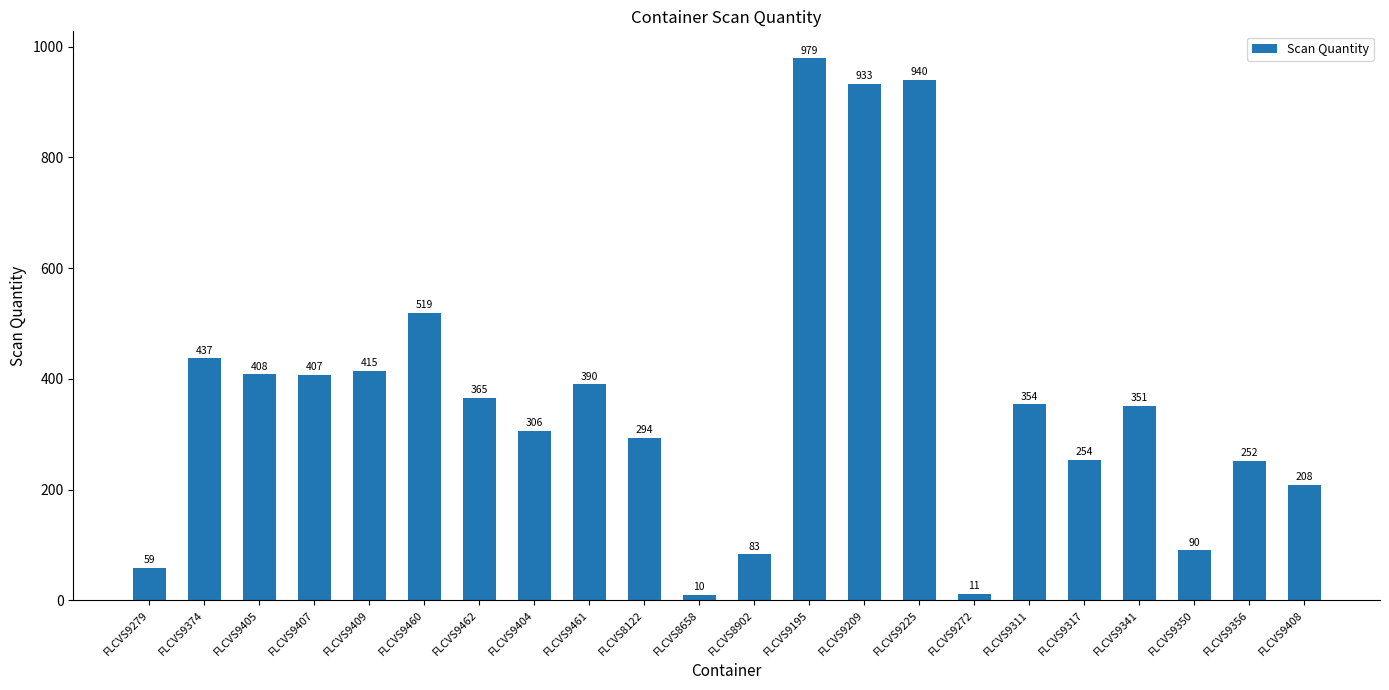

What is the difference between the values at FLCVS8902 and FLCVS9408?

125